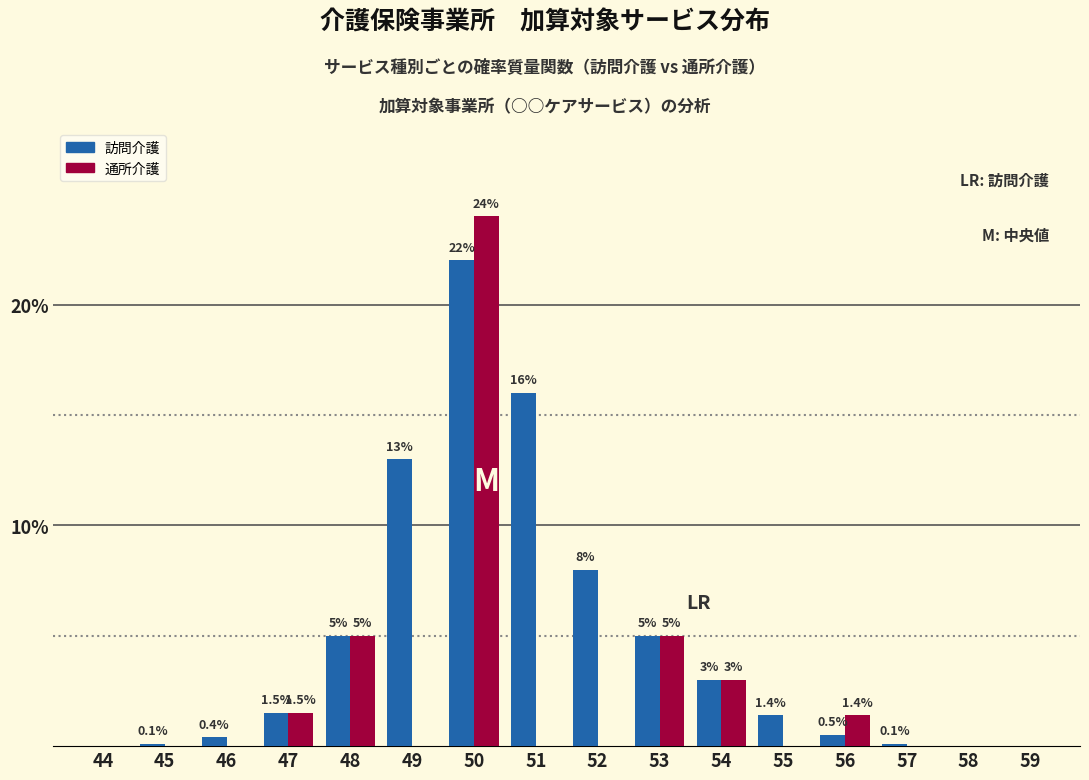

Reading right to left, what are all the values shown in this chart?

訪問介護: 59=0.0	58=0.0	57=0.1	56=0.5	55=1.4	54=3.0	53=5.0	52=8.0	51=16.0	50=22.0	49=13.0	48=5.0	47=1.5	46=0.4	45=0.1	44=0.0
通所介護: 59=0.0	58=0.0	57=0.0	56=1.4	55=0.0	54=3.0	53=5.0	52=0.0	51=0.0	50=24.0	49=0.0	48=5.0	47=1.5	46=0.0	45=0.0	44=0.0